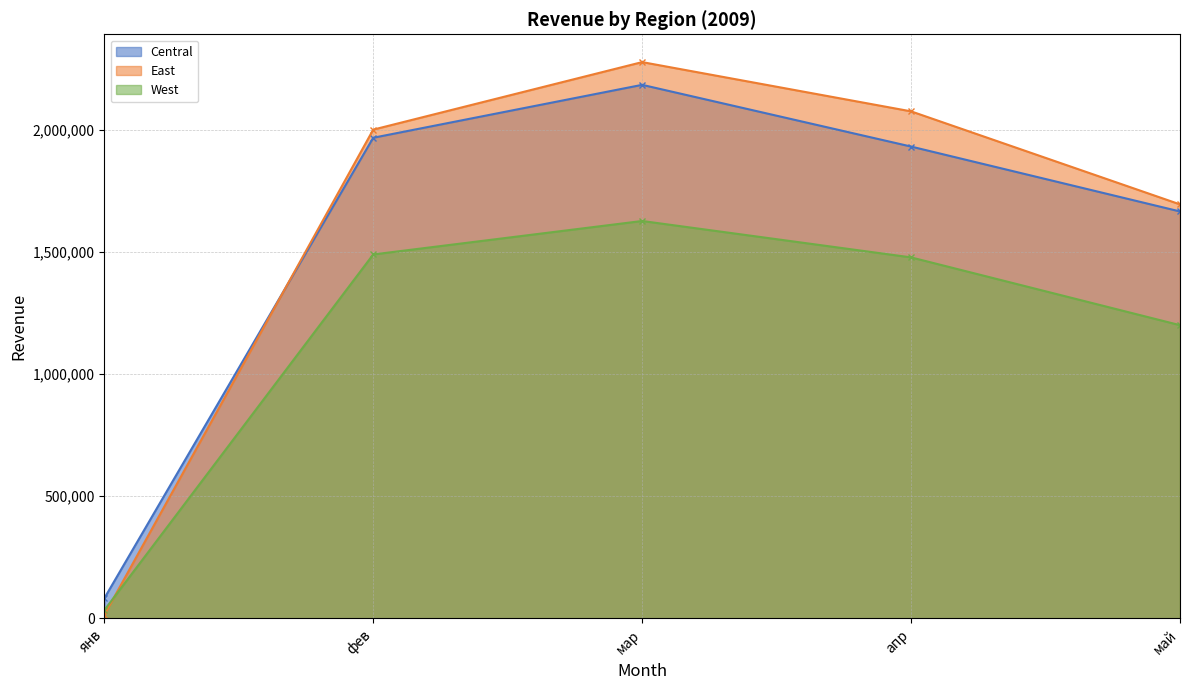

What value does the East series have at янв?

14004